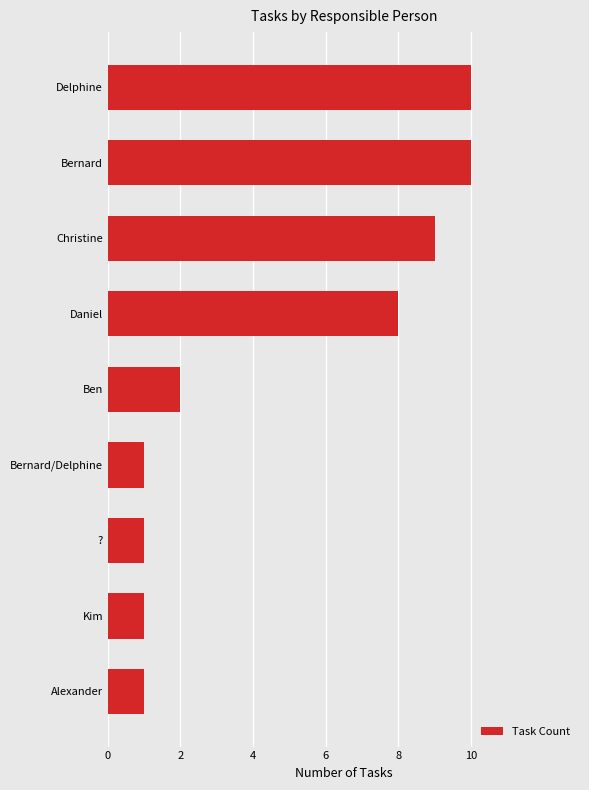

How many bars are there in total?

9